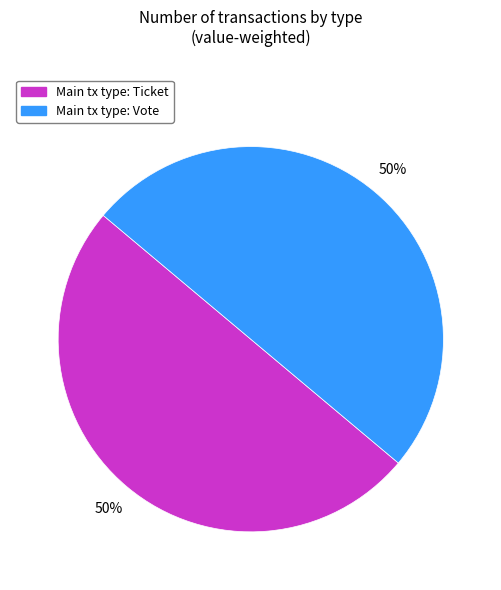

What is the ratio of the value at Main tx type: Vote to the value at Main tx type: Ticket?

1.0